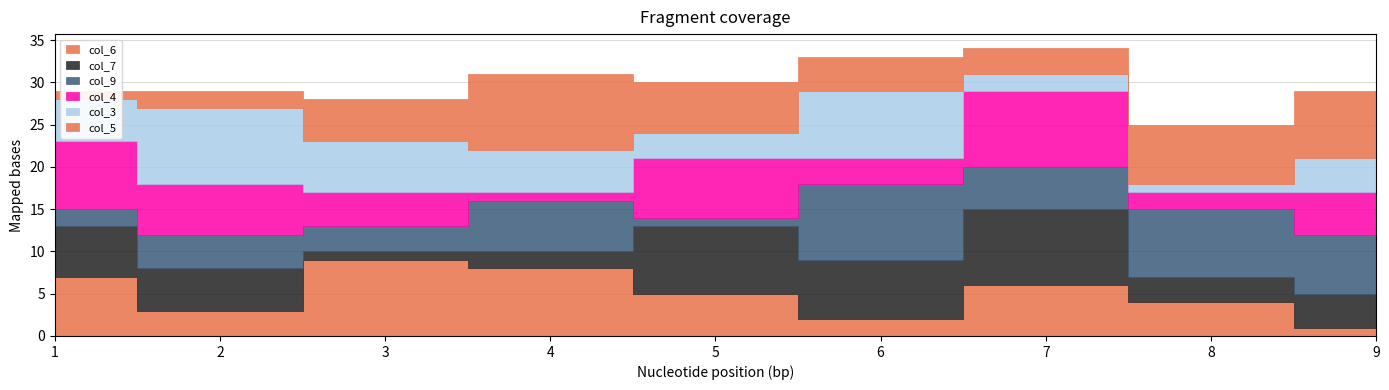

In col_4, how many points are higher than both neighbors (excluding endpoints)?

2